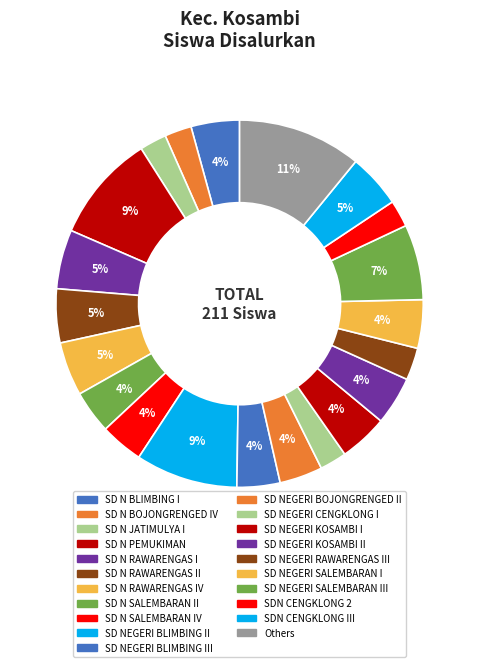

Count the number of slices in the pie.

21